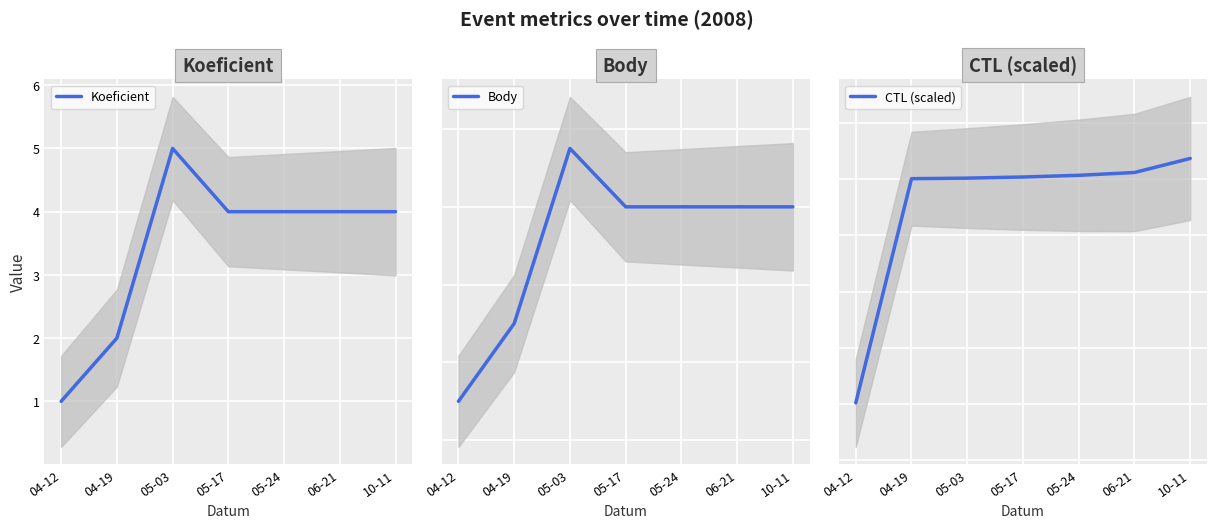

Reading left to right, transcribe all the data shown in this chart.

Koeficient: 1.0	2.0	5.0	4.0	4.0	4.0	4.0
Body: 1.0	3.0	7.5	6.0	6.0	6.0	6.0
CTL (scaled): 80902.0	81301.0	81302.0	81304.0	81307.0	81312.0	81337.0